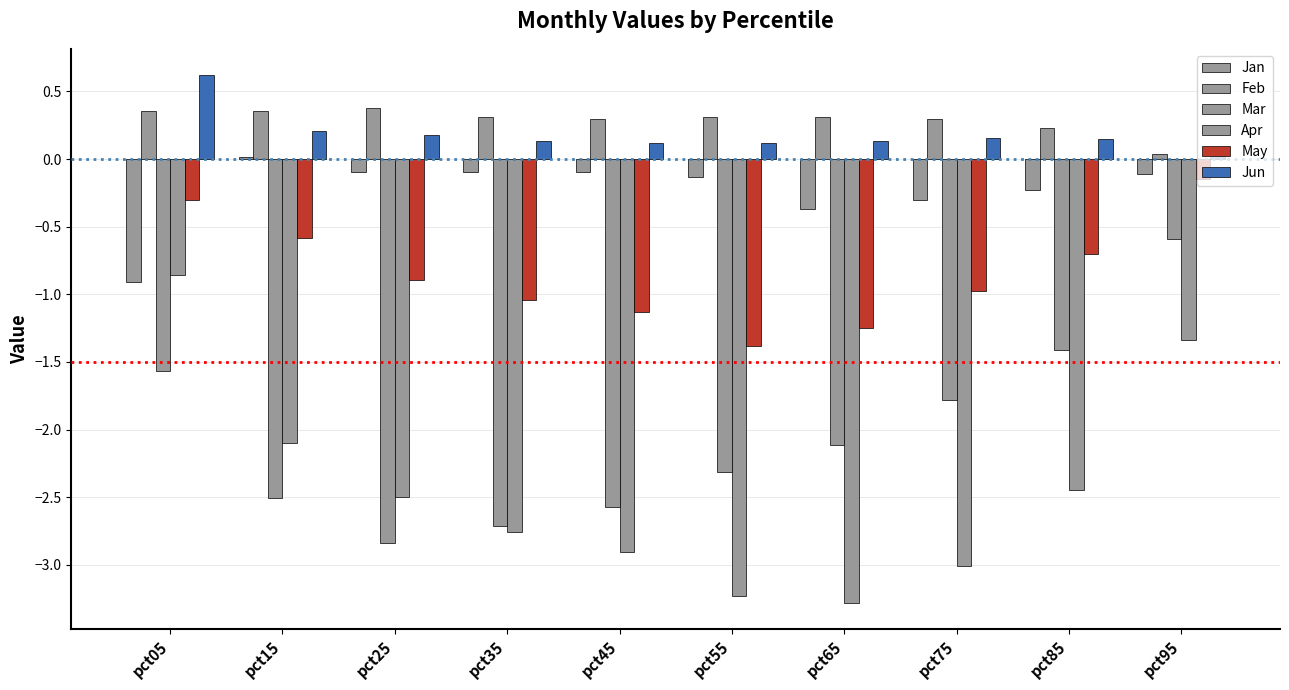

What is the value of the Jun bar at the 4th from the left?

0.1